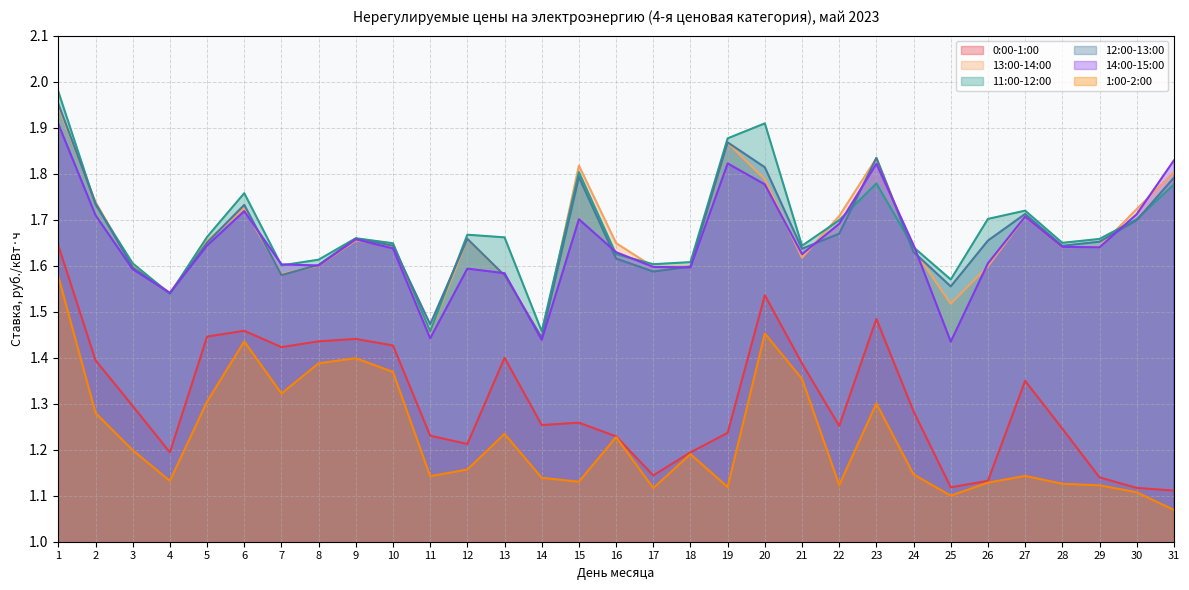

Between 21 and 26, which series saw the biggest shift?

0:00-1:00